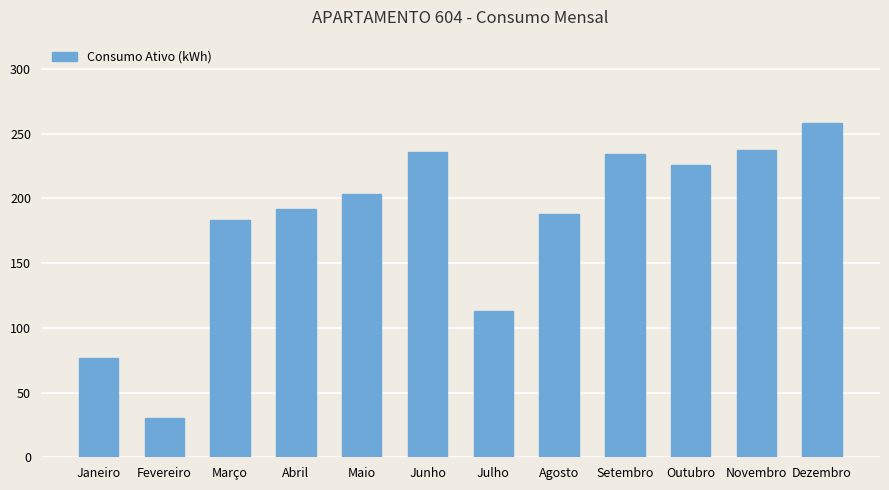

Where is the data nearest to the value 144?

Julho